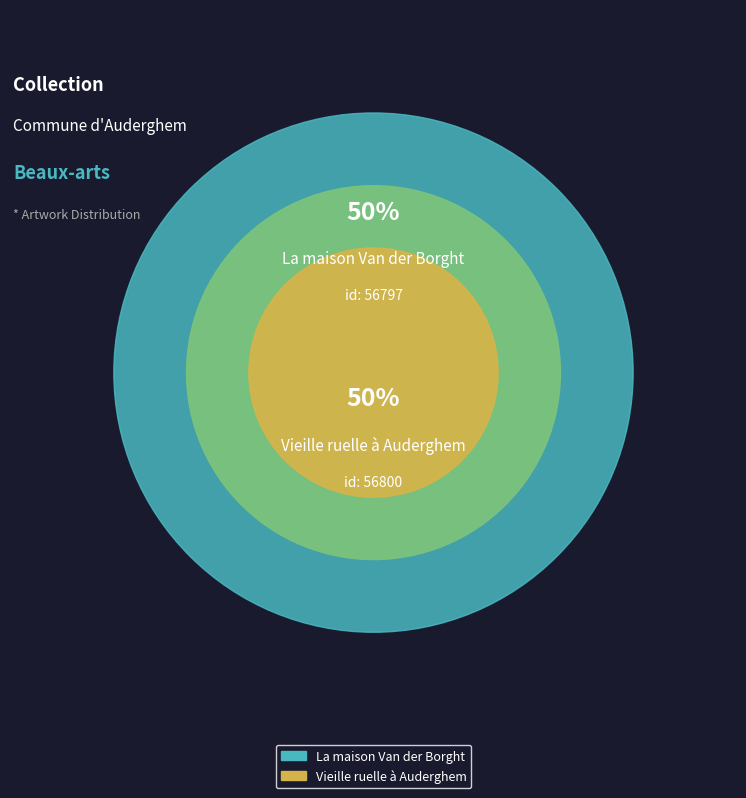

To the nearest percent, what portion does Vieille ruelle à Auderghem represent?

50%